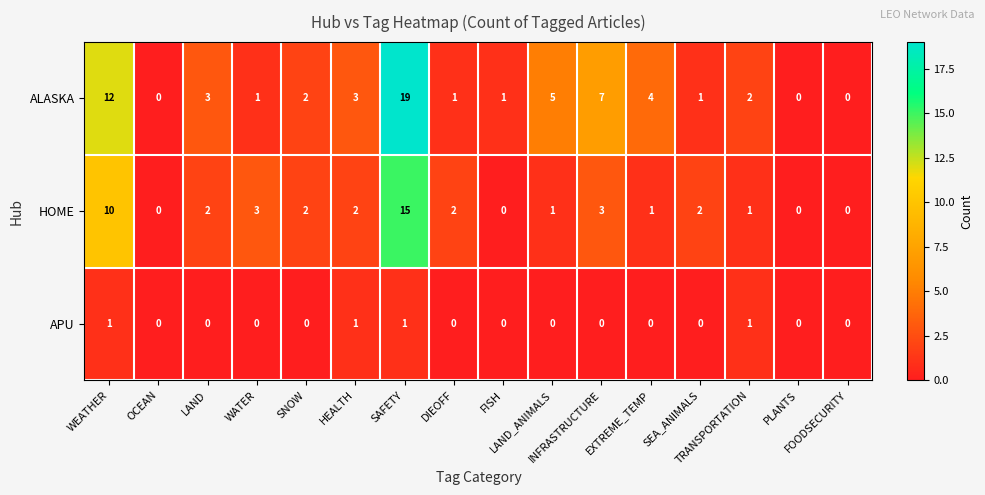

What is the difference between the second highest and minimum values in the HOME series?

10